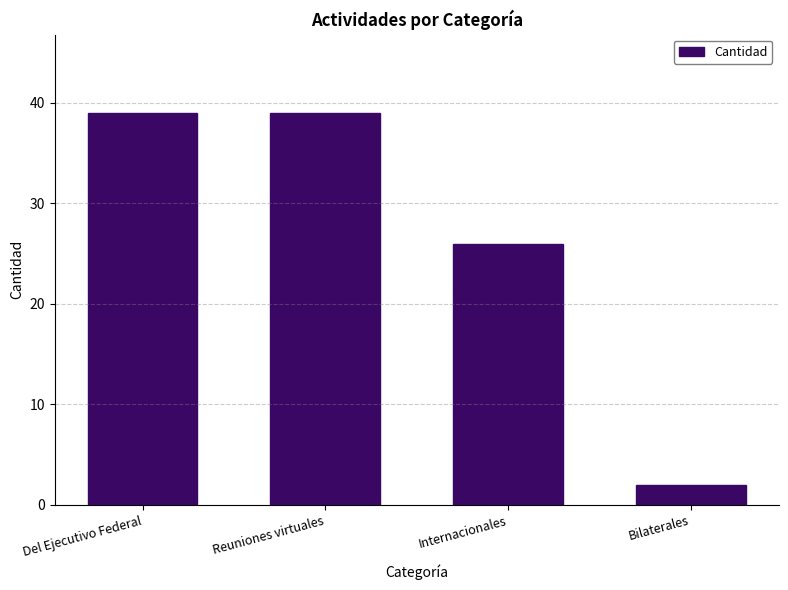

Reading left to right, what are all the values shown in this chart?

39	39	26	2